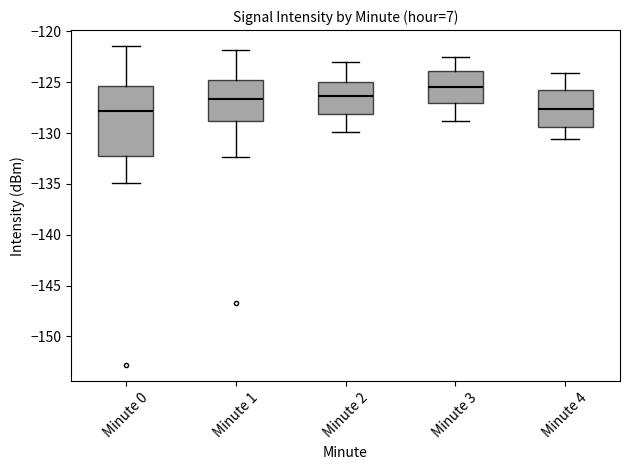

Which box has the highest median line?

Minute 3